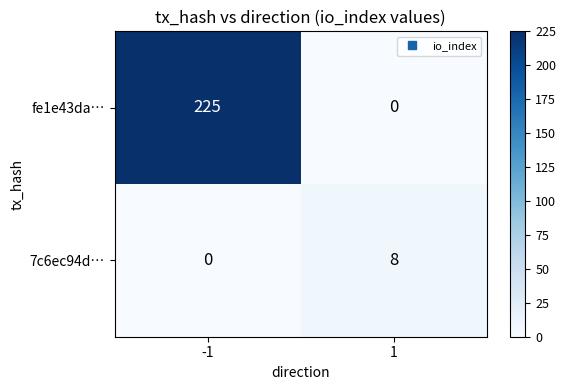

What is the difference between the 7c6ec94d… values at -1 and 1?

8